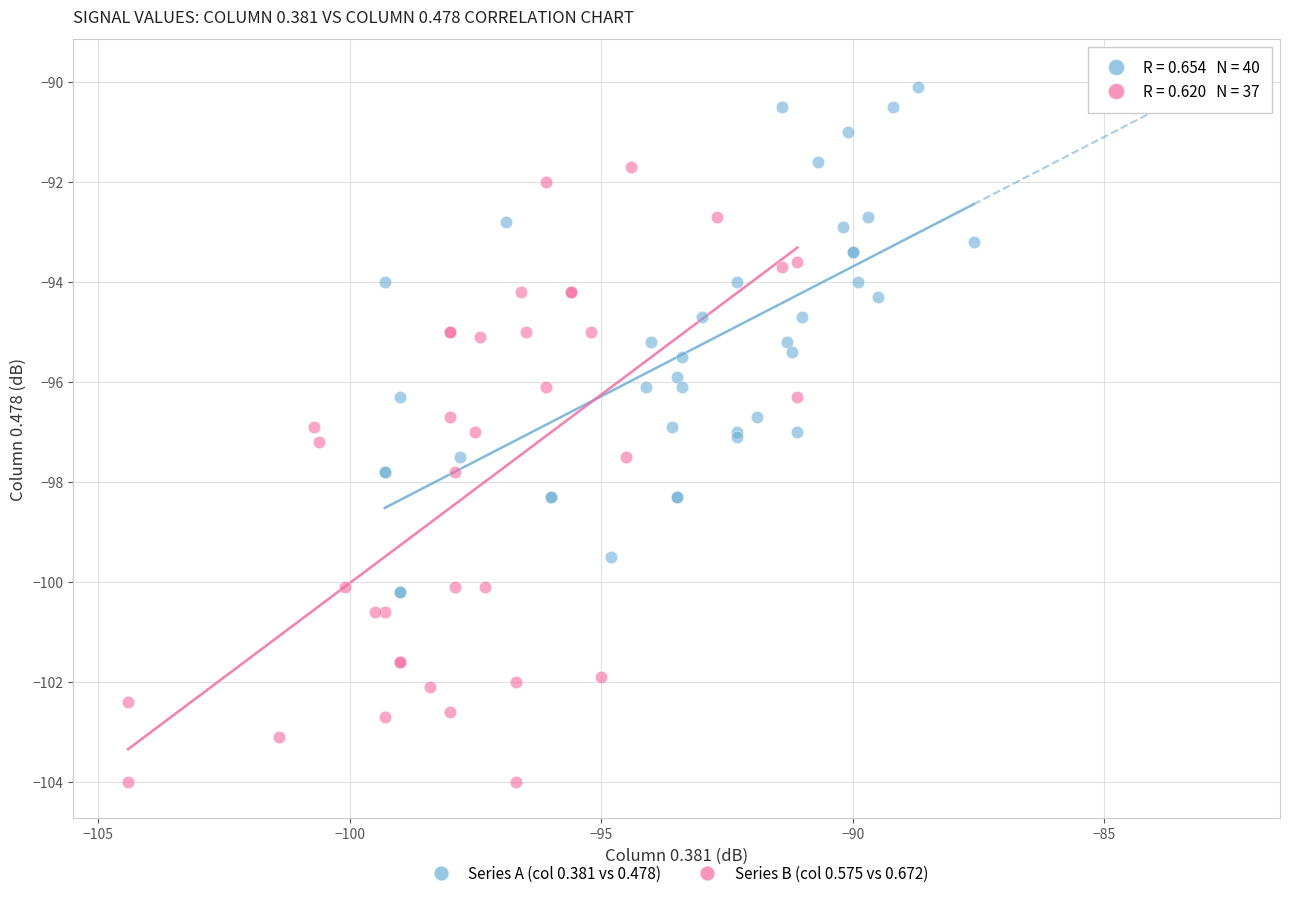

Which series has the widest spread of Y values?

Series B (col 0.575 vs 0.672)